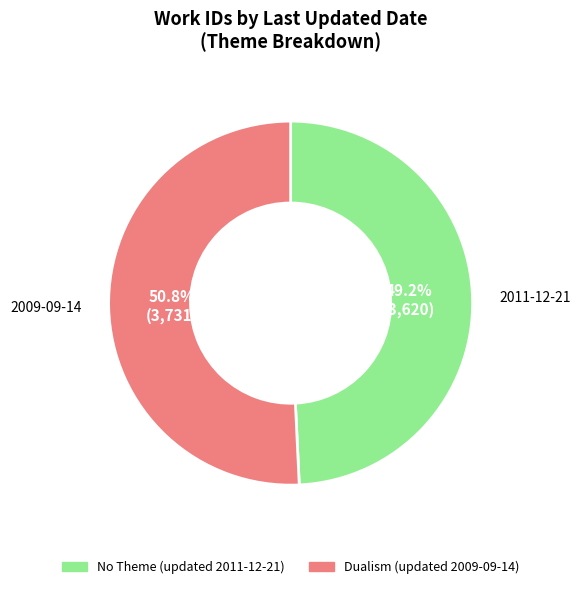

Which category has the smallest portion of the pie?

2011-12-21